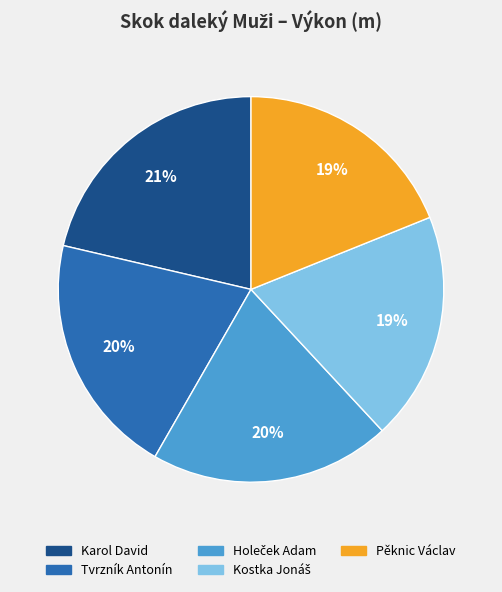

True or false: Pěknic Václav accounts for 5% of the total.

False